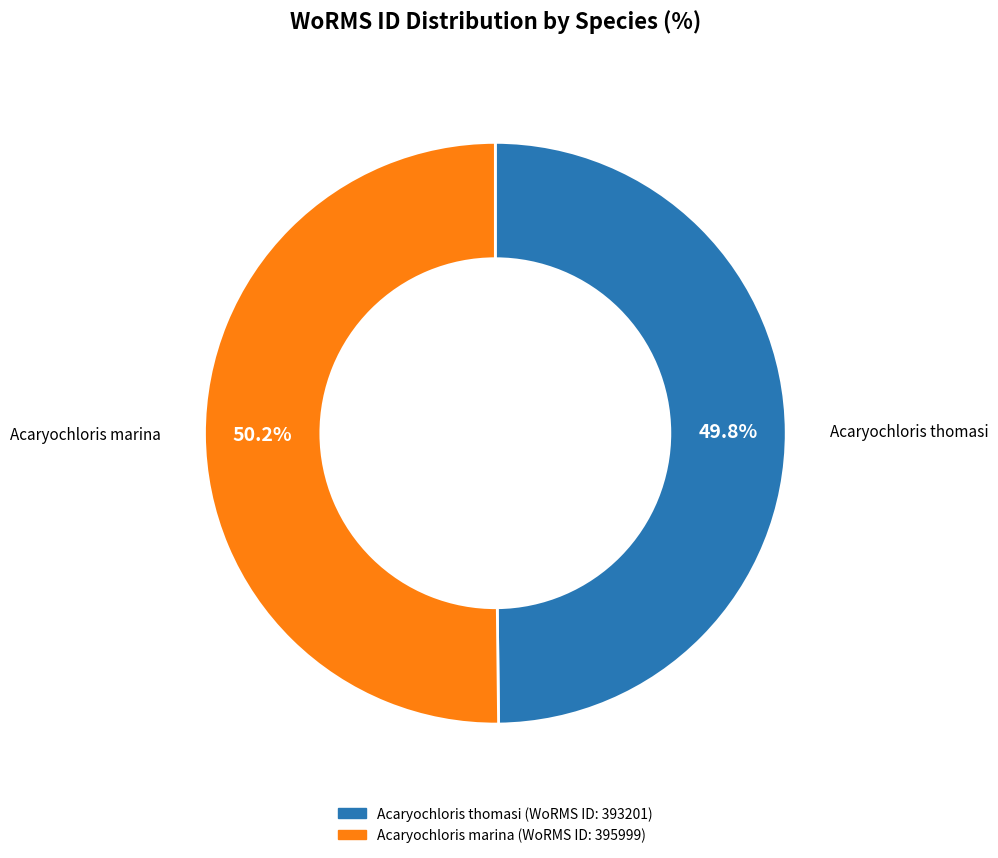

What is the ratio of the value at Acaryochloris thomasi to the value at Acaryochloris marina?

1.0